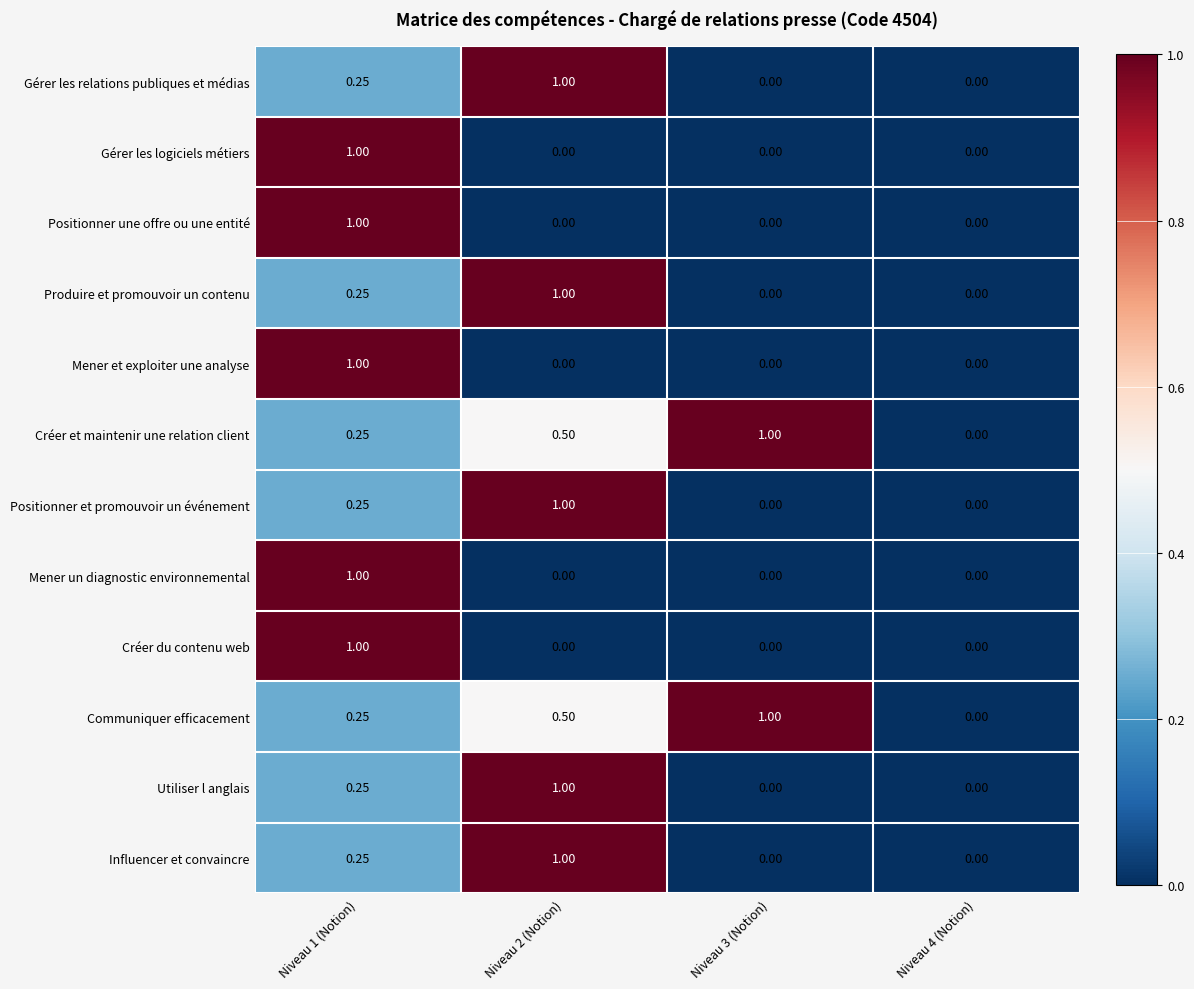

Which series has the largest range (max minus min)?

Gérer les relations publiques et médias